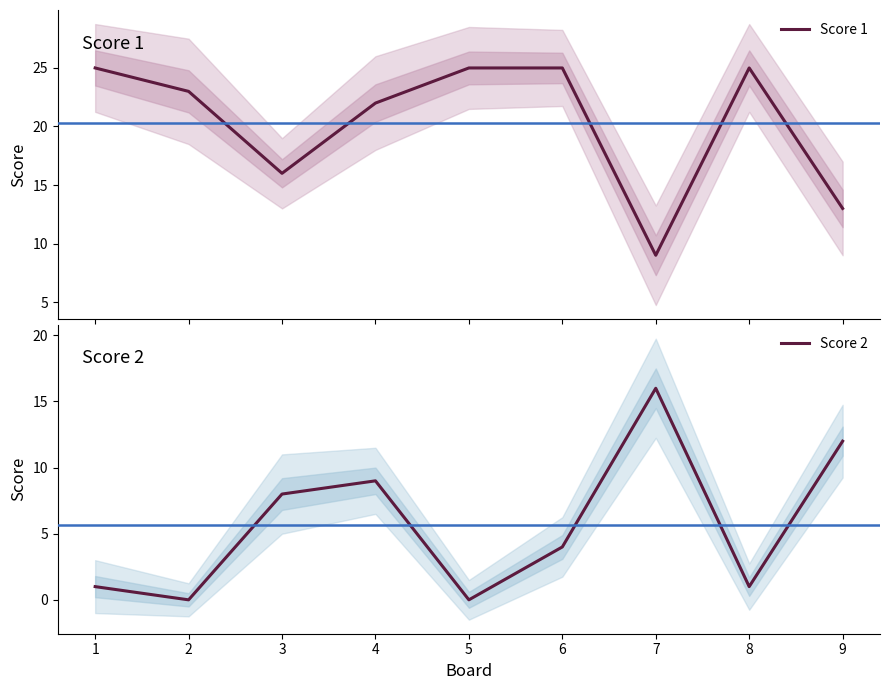

What is the total value across all series at 8?

26